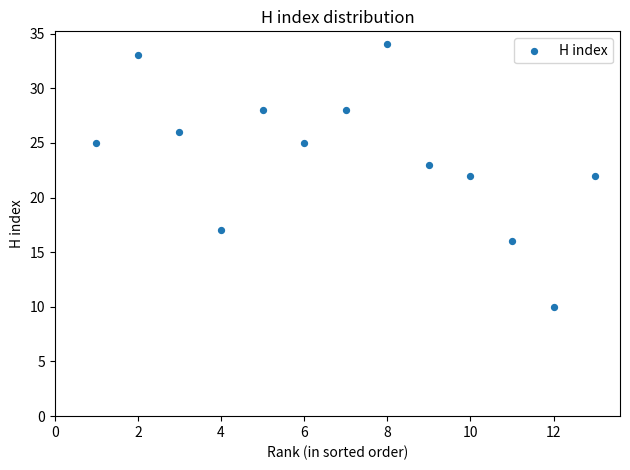

What is the range of Y values (max minus min)?

24